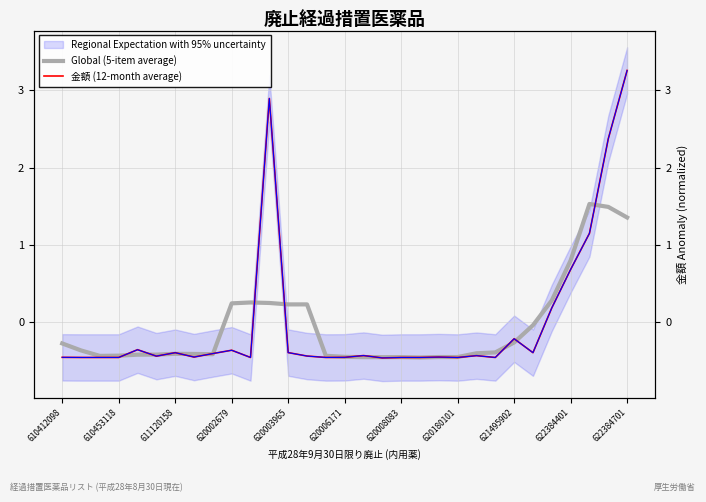

How many categories are shown in the chart?

31